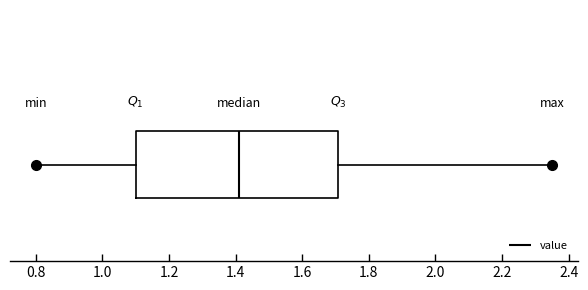

Where is the left edge of the box on the x-axis? The values are not printed on the chart, so give them approximately, as read against the axis.

1.10